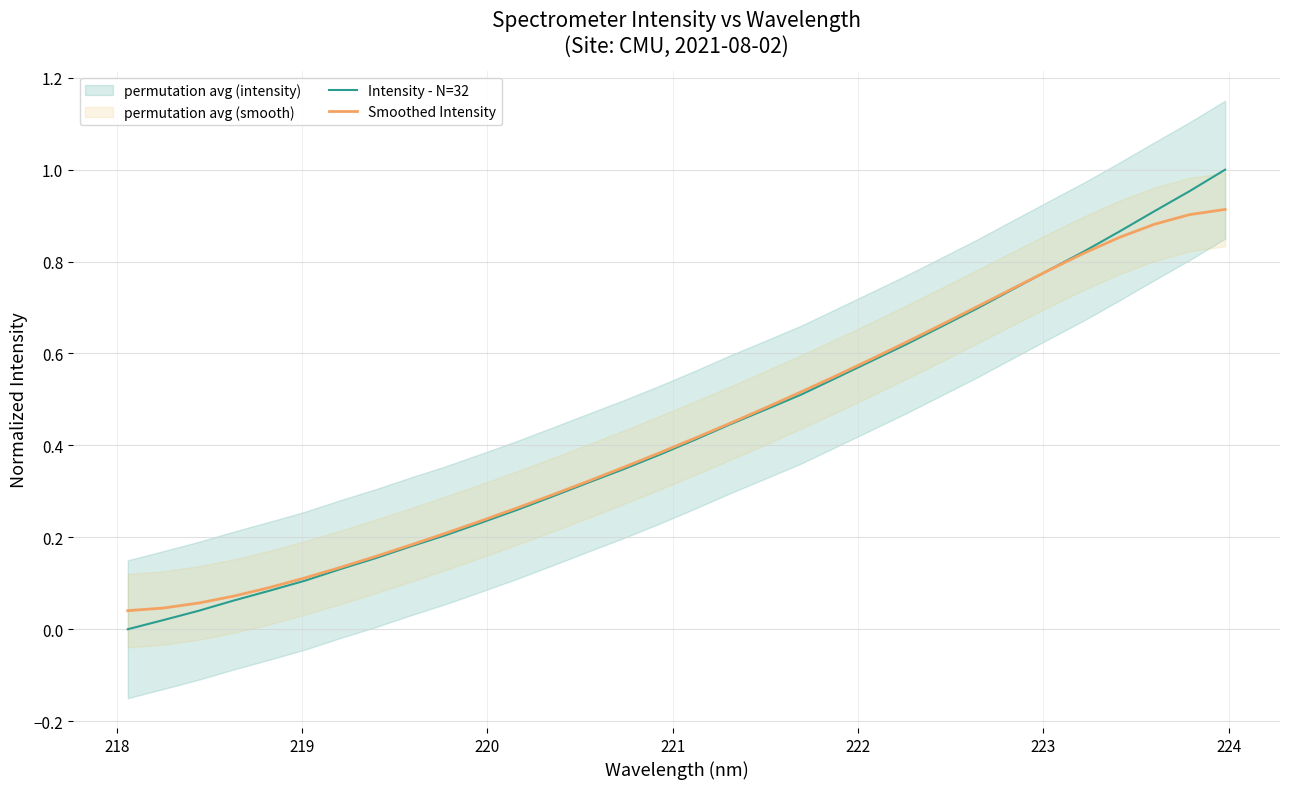

After their last crossing, which series has the higher values: Intensity - N=32 or Smoothed Intensity?

Intensity - N=32